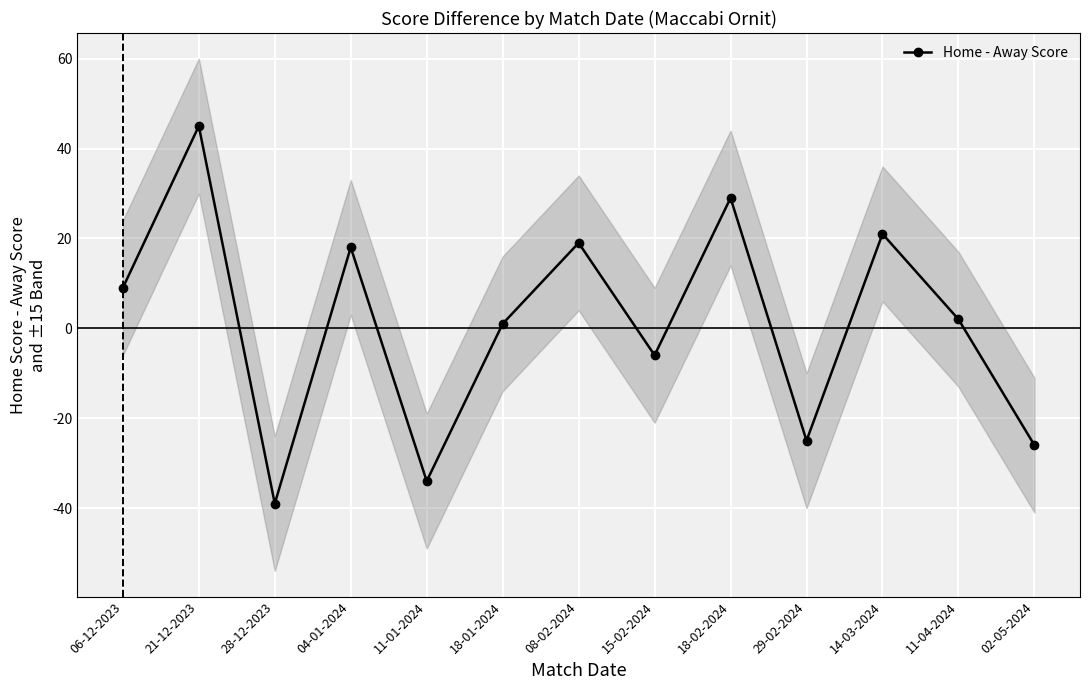

What position from the left is 14-03-2024?

11